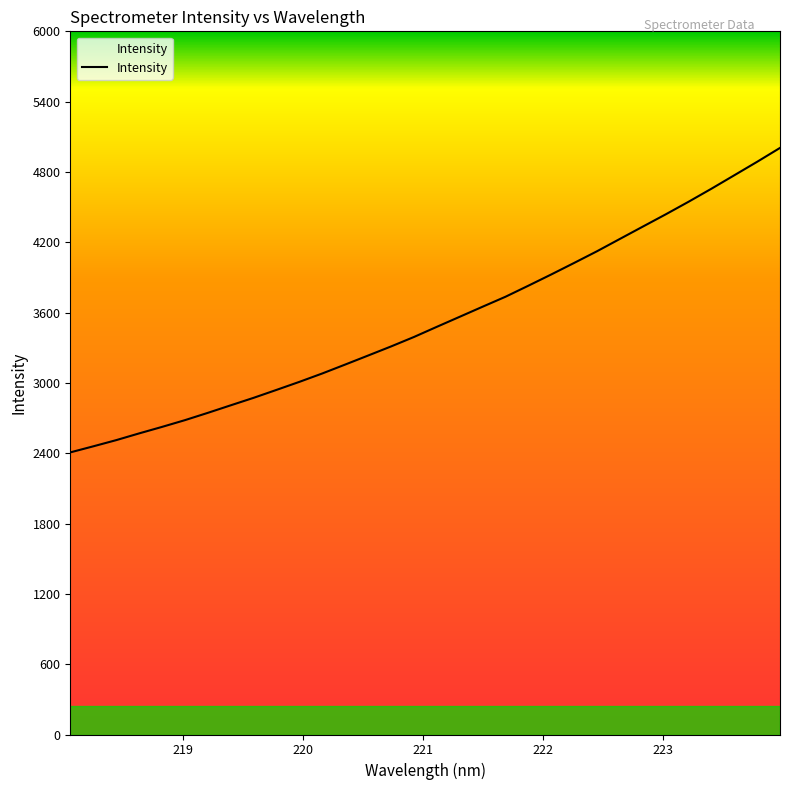

Count the number of values greater than 3478.

16